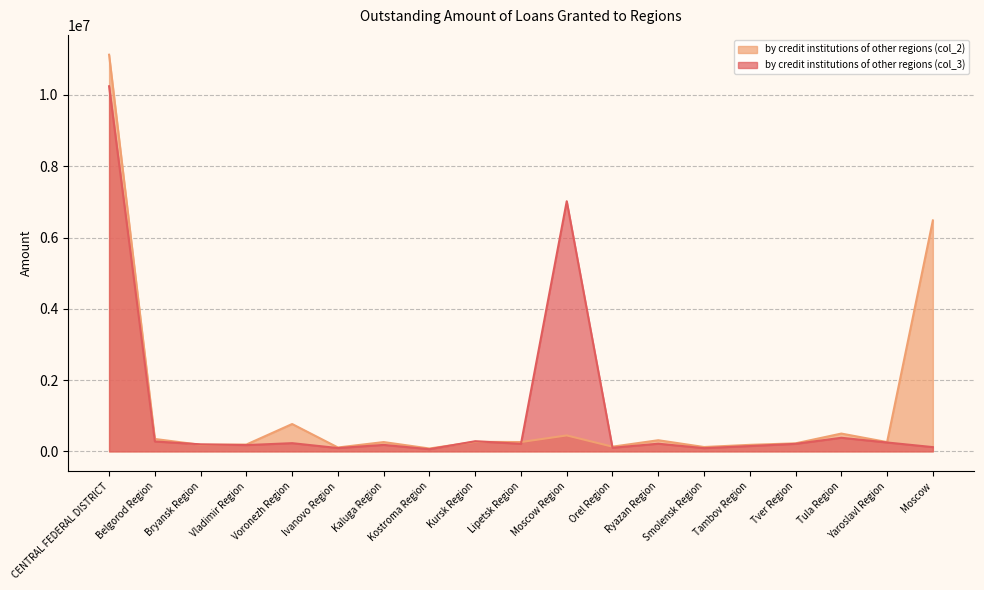

True or false: by credit institutions of other regions (col_3) has a value of 130752 at Yaroslavl Region.

False